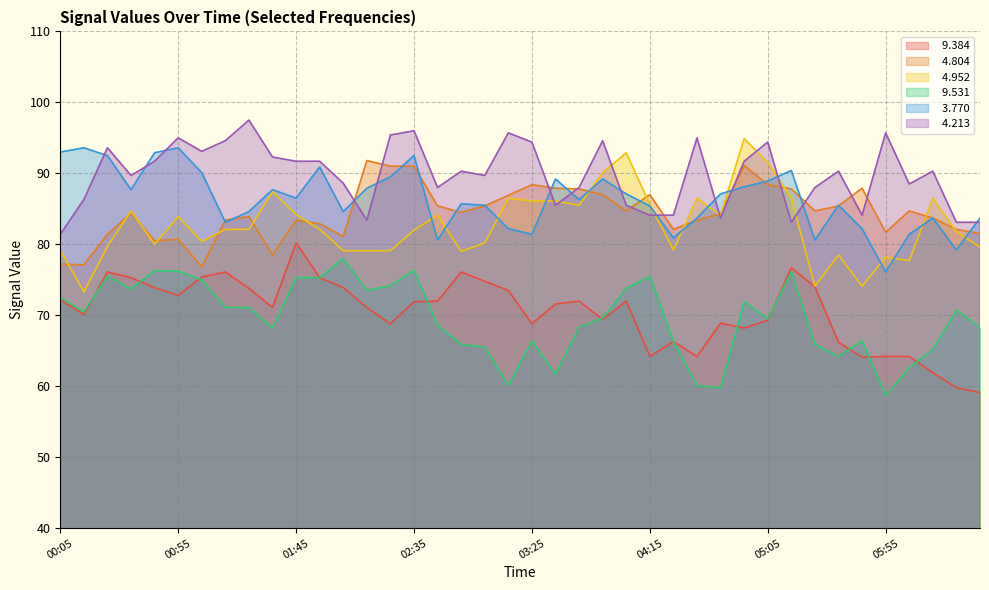

True or false:   3.770 and   9.531 cross at least once.

False